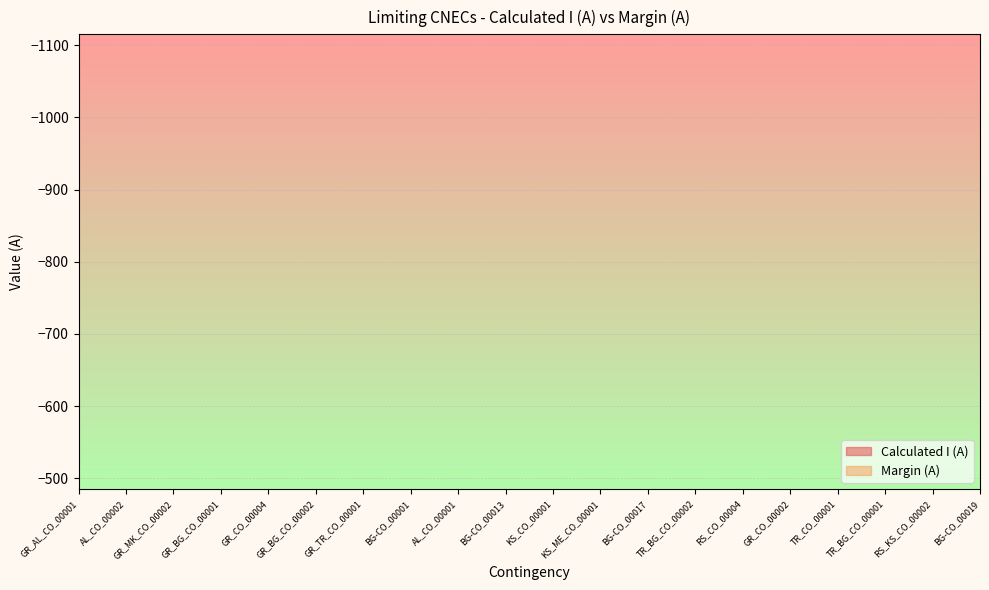

Is it true that Margin (A) equals -511 at BG-CO_00017?

False